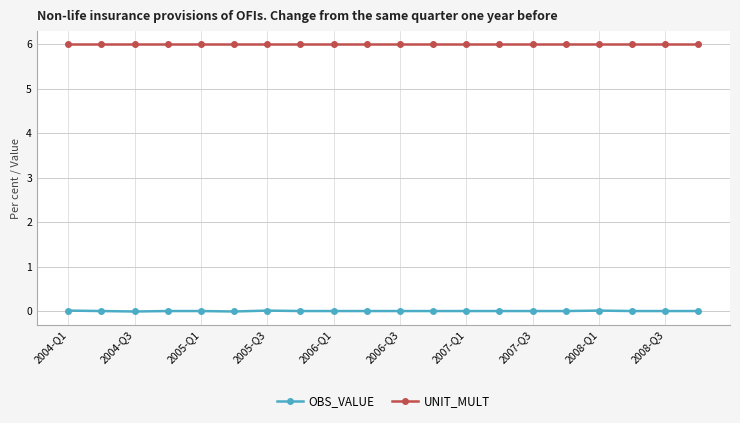

List the series in order of their overall mean, highest first.

UNIT_MULT, OBS_VALUE